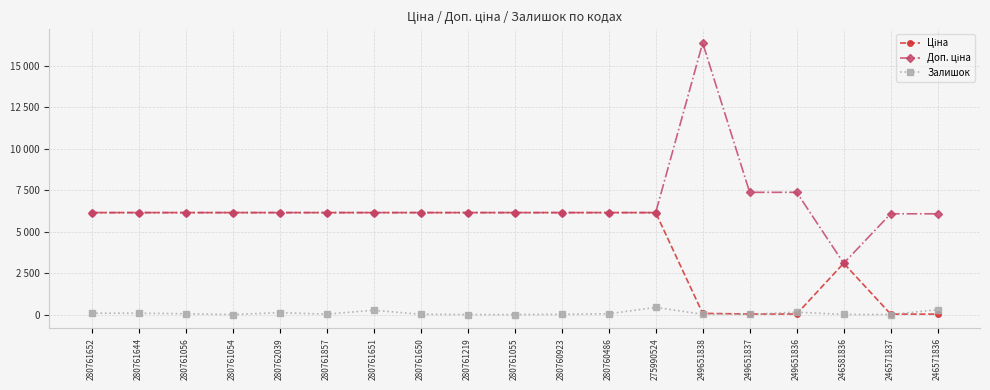

What is the difference between the Ціна values at 280761054 and 249651836?

6110.5